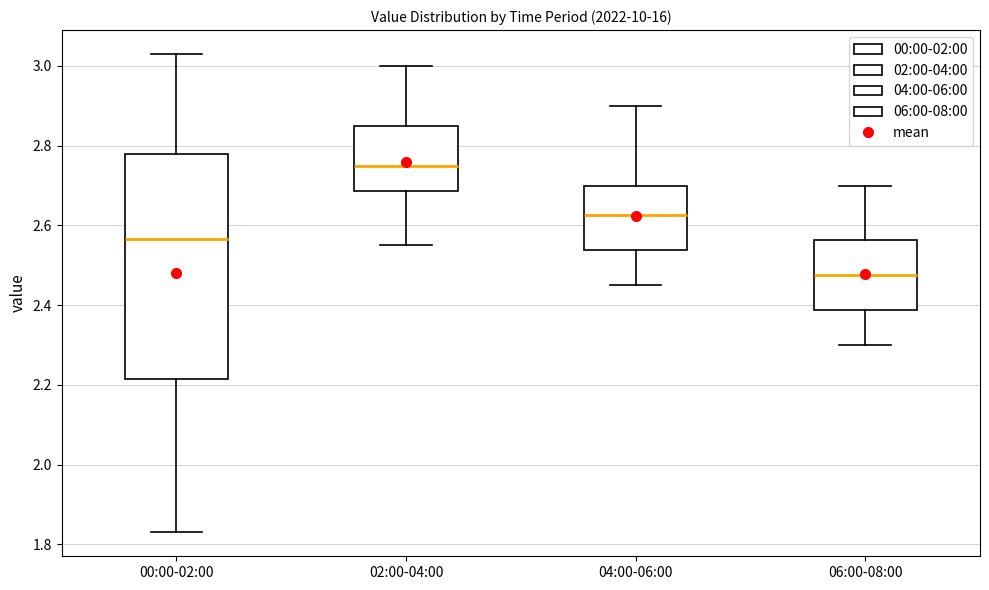

Where does the median line of the box for 00:00-02:00 sit on the y-axis? The values are not printed on the chart, so give them approximately, as read against the axis.

2.56